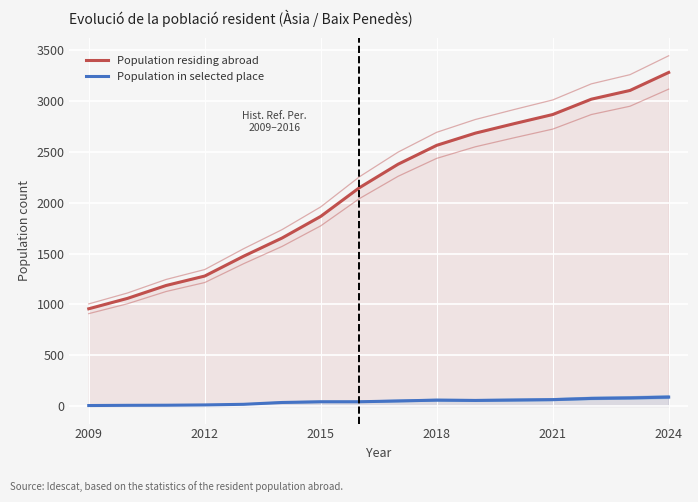

True or false: Population residing abroad and Population in selected place intersect in this chart.

False